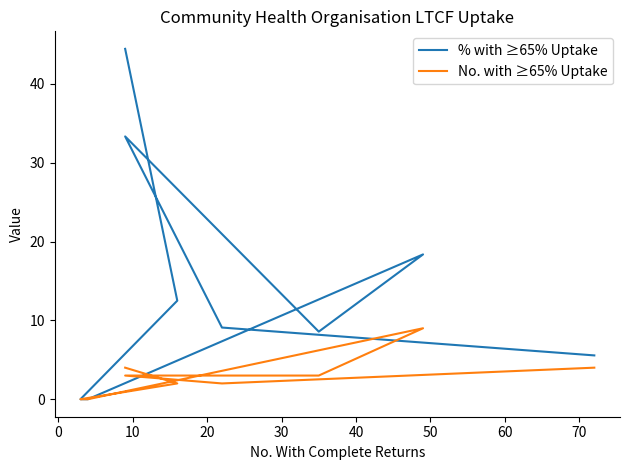

How many values in the No. with ≥65% Uptake series exceed 3?

3